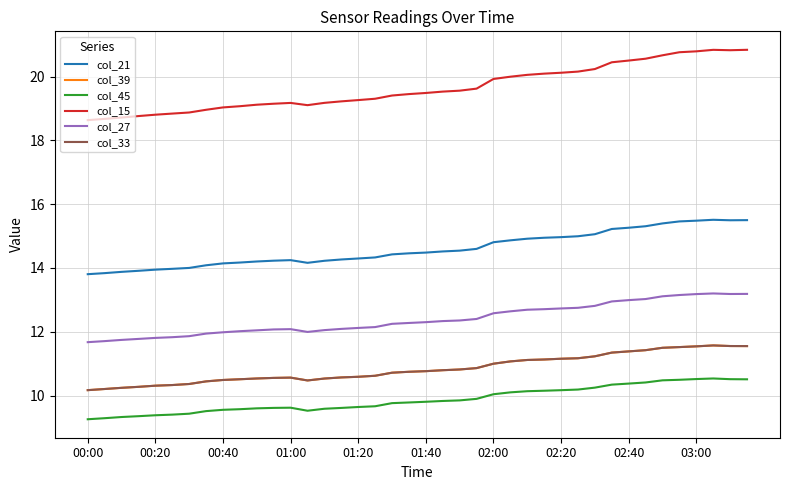

Does the chart have visible grid lines?

Yes